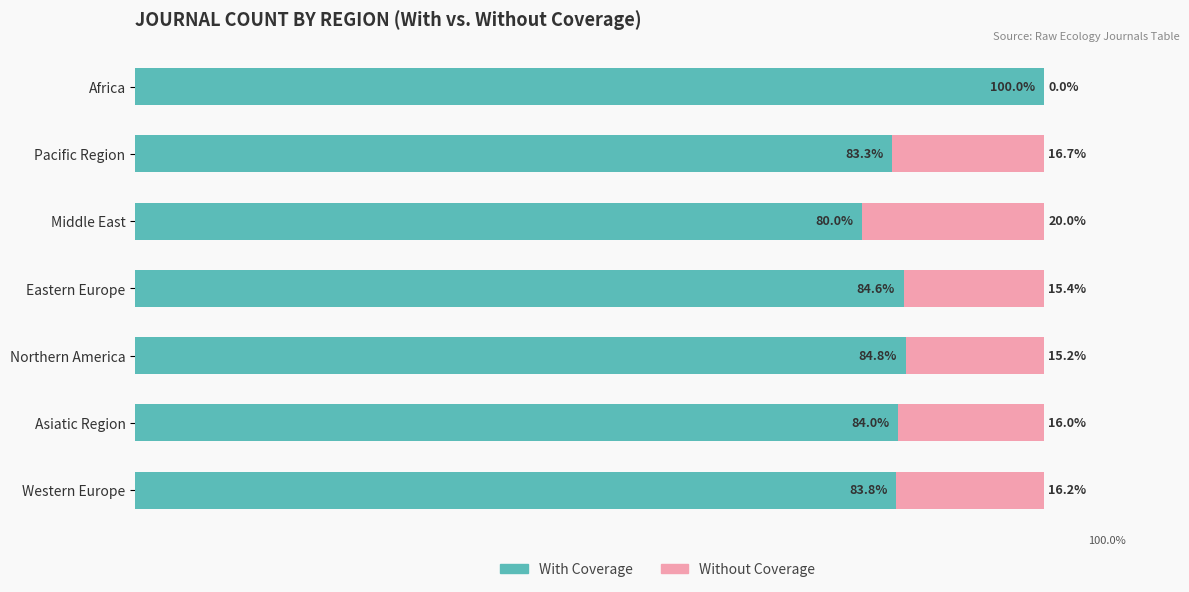

Which category has the highest value in the With Coverage series?

Africa